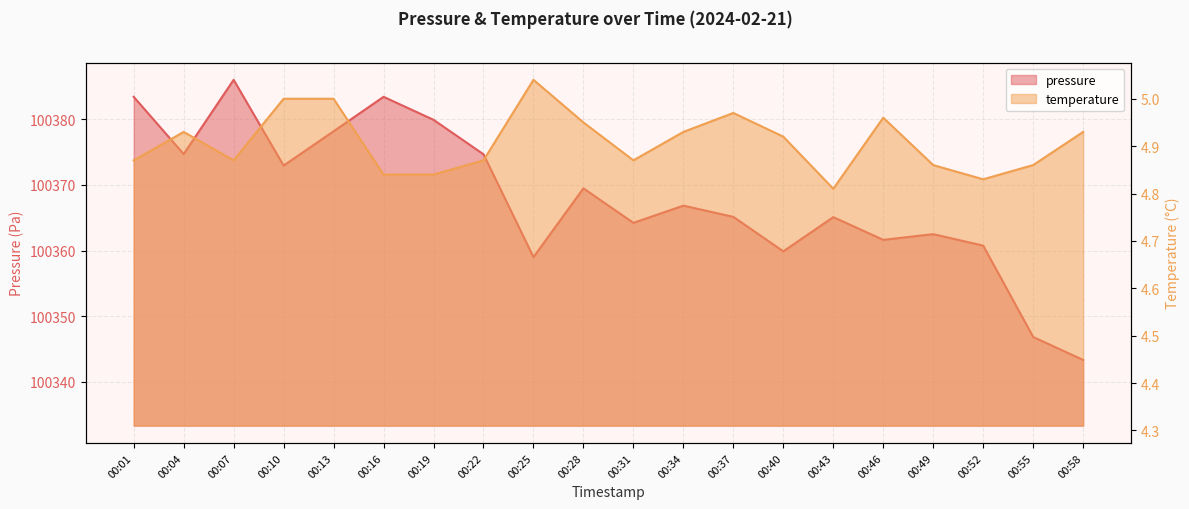

Reading left to right, list all the values displayed in this chart.

pressure: 00:01=100383.4	00:04=100374.7	00:07=100386.0	00:10=100372.9	00:13=100378.2	00:16=100383.4	00:19=100379.9	00:22=100374.7	00:25=100359.0	00:28=100369.5	00:31=100364.2	00:34=100366.8	00:37=100365.1	00:40=100359.9	00:43=100365.1	00:46=100361.6	00:49=100362.5	00:52=100360.8	00:55=100346.8	00:58=100343.3
temperature: 00:01=4.9	00:04=4.9	00:07=4.9	00:10=5.0	00:13=5.0	00:16=4.8	00:19=4.8	00:22=4.9	00:25=5.0	00:28=5.0	00:31=4.9	00:34=4.9	00:37=5.0	00:40=4.9	00:43=4.8	00:46=5.0	00:49=4.9	00:52=4.8	00:55=4.9	00:58=4.9